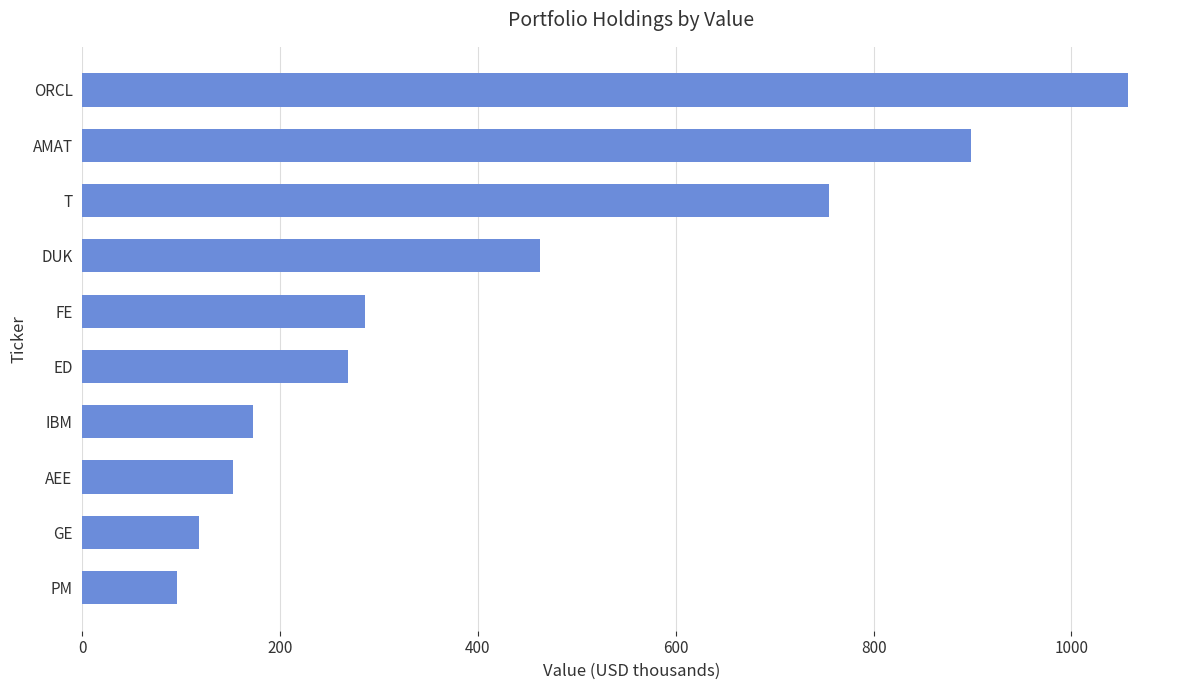

How many categories are shown in the chart?

10